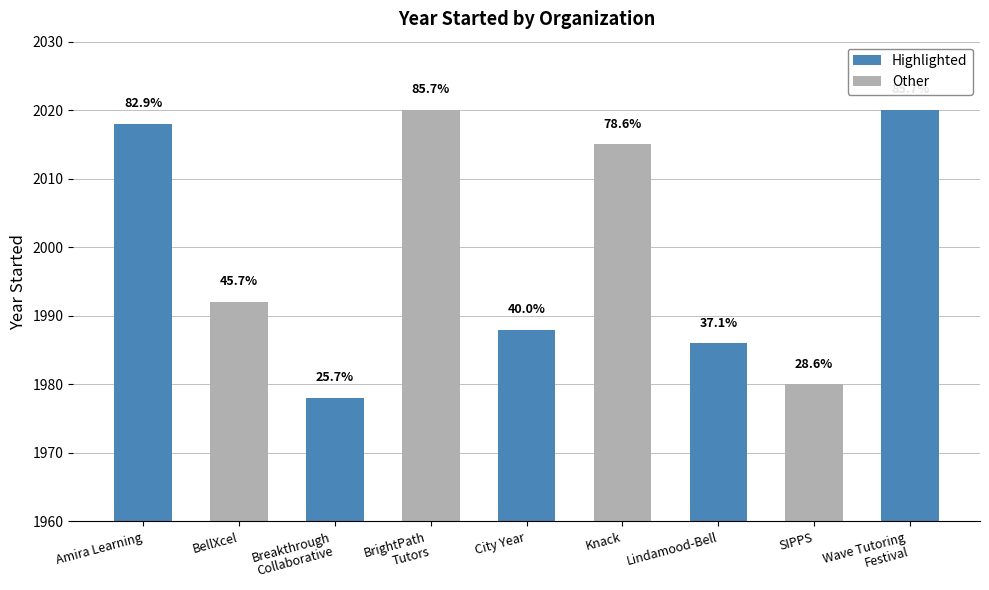

Reading left to right, list all the values displayed in this chart.

2018	1992	1978	2020	1988	2015	1986	1980	2020